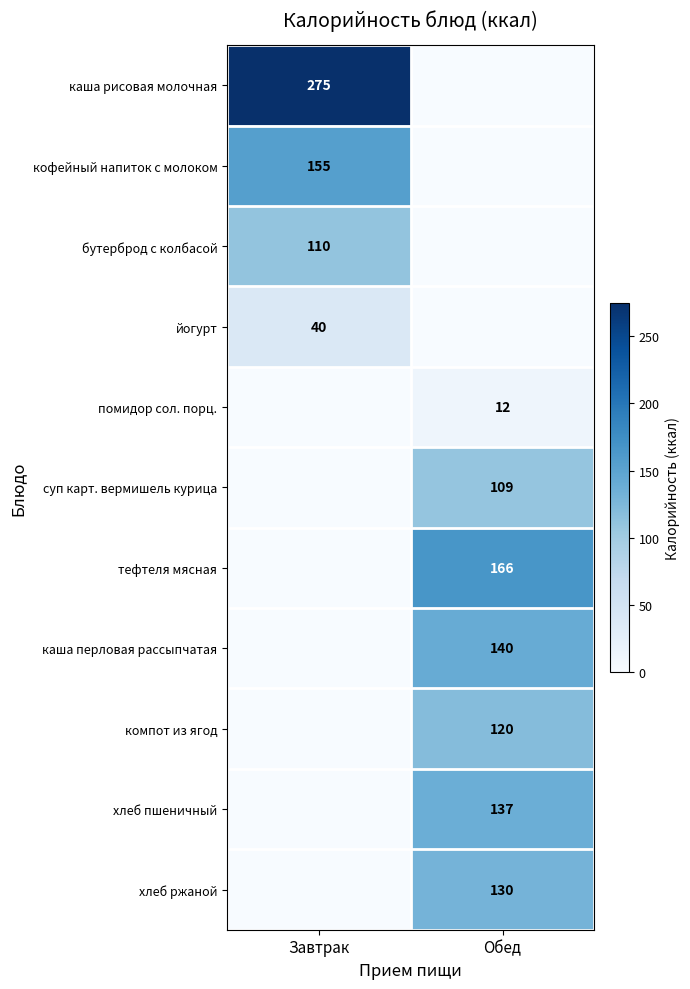

True or false: хлеб ржаной has a value of 130 at Обед.

True